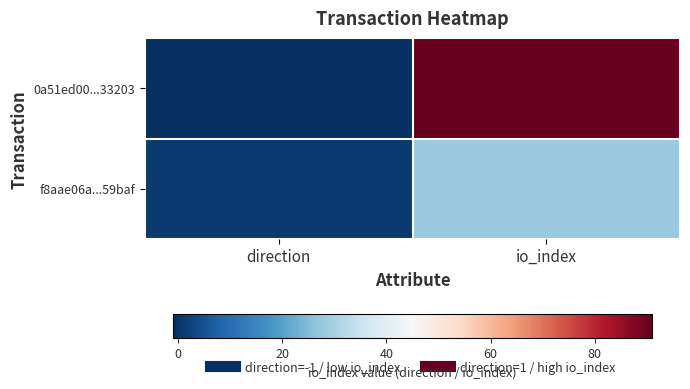

What is the minimum value shown in the chart?

-1